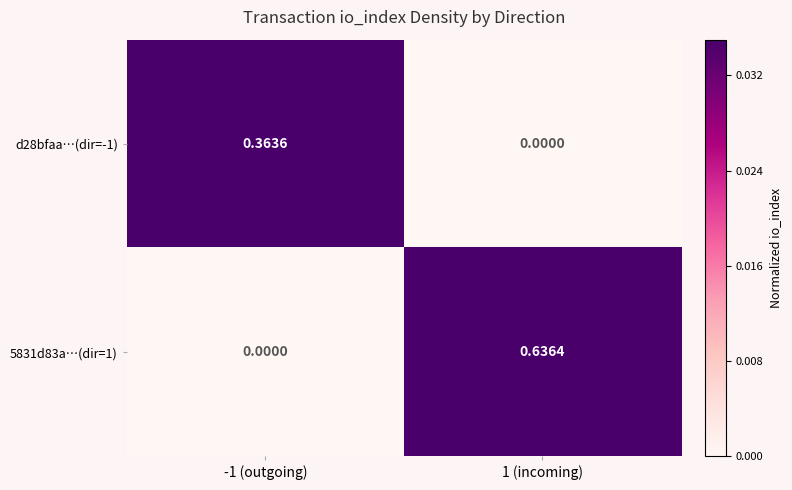

Reading left to right, what are all the values shown in this chart?

d28bfaa…(dir=-1): -1 (outgoing)=0.4	1 (incoming)=0.0
5831d83a…(dir=1): -1 (outgoing)=0.0	1 (incoming)=0.6